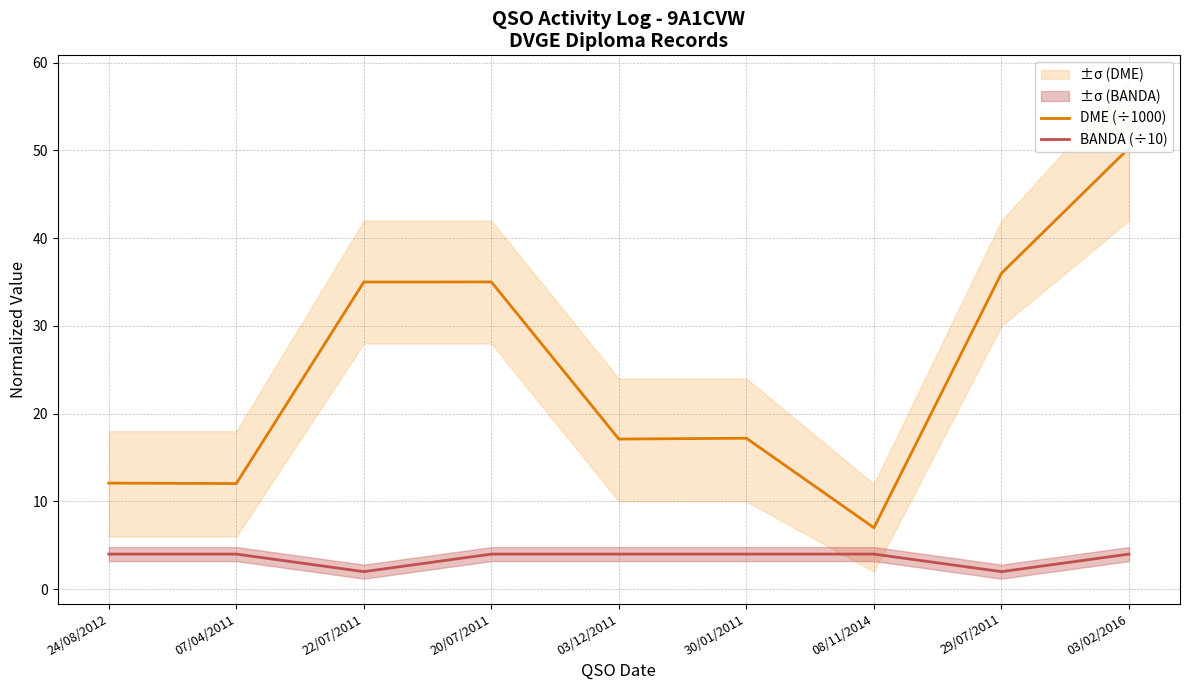

What is the label of the 7th point from the right?

22/07/2011